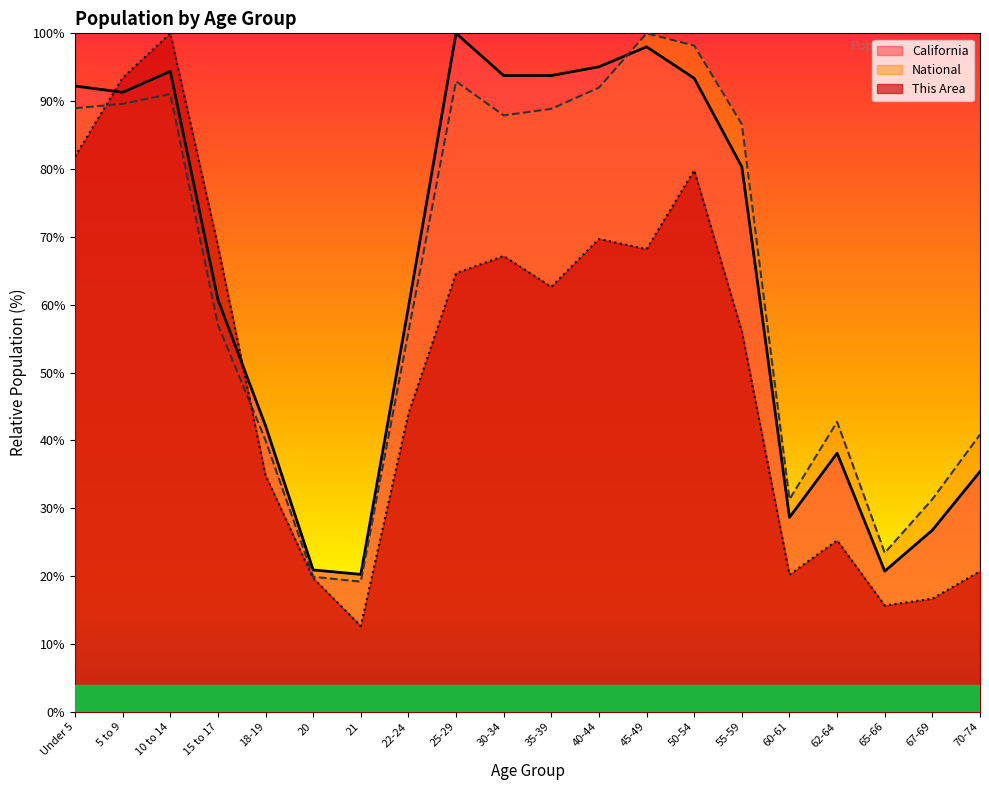

Where is the first local maximum for California?

10 to 14